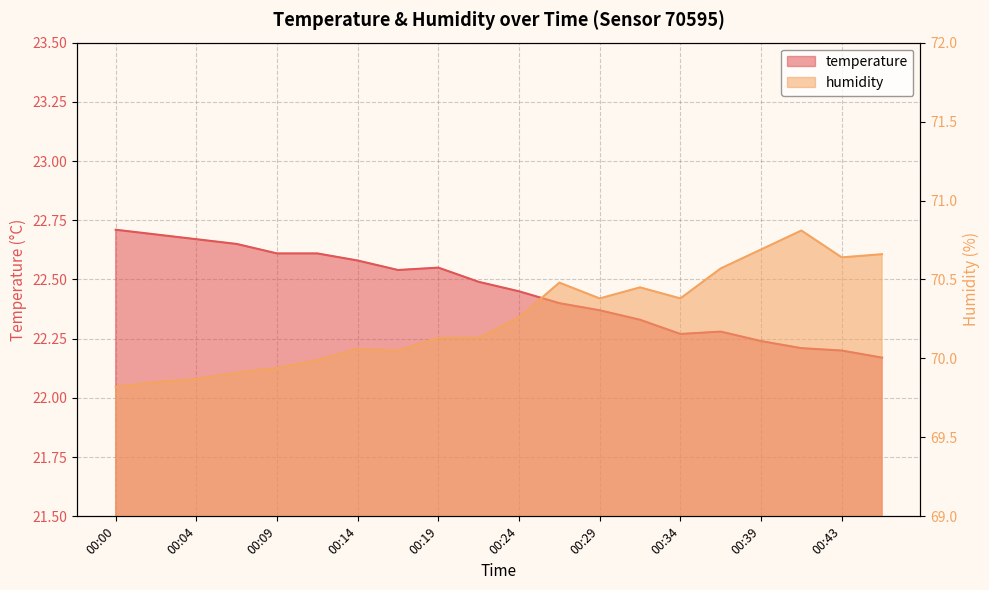

Which has a higher value, 00:43 or 00:12?

00:12